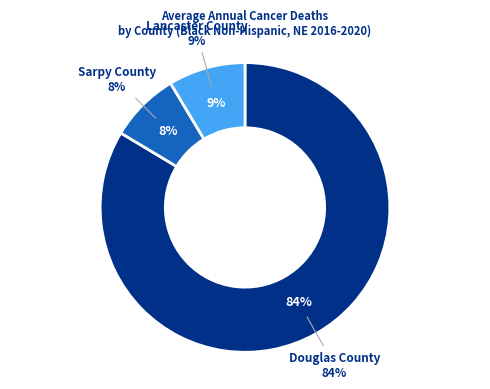

Count the number of slices in the pie.

3